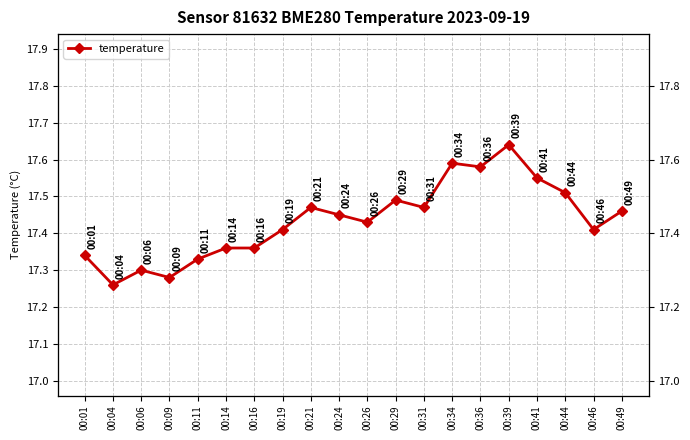

The value at 00:31 is 17.5. True or false?

True